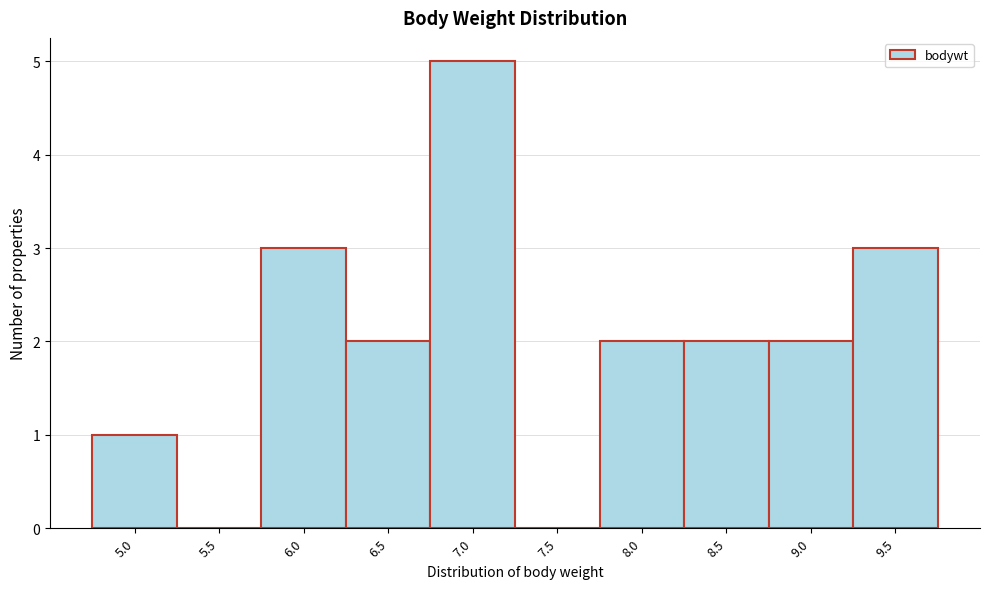

Reading right to left, what are all the values shown in this chart?

9.5=3	9.0=2	8.5=2	8.0=2	7.5=0	7.0=5	6.5=2	6.0=3	5.5=0	5.0=1